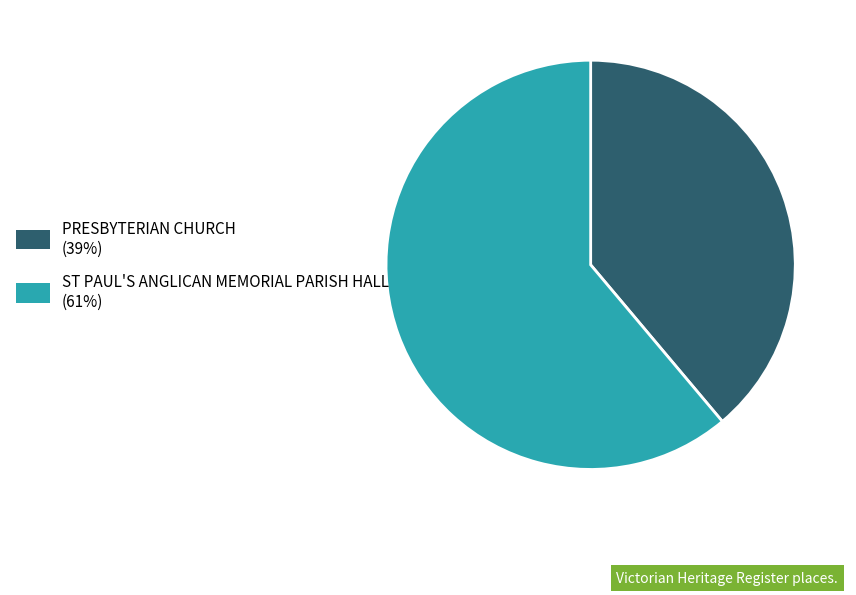

Which has a higher value, ST PAUL'S ANGLICAN MEMORIAL PARISH HALL or PRESBYTERIAN CHURCH?

ST PAUL'S ANGLICAN MEMORIAL PARISH HALL